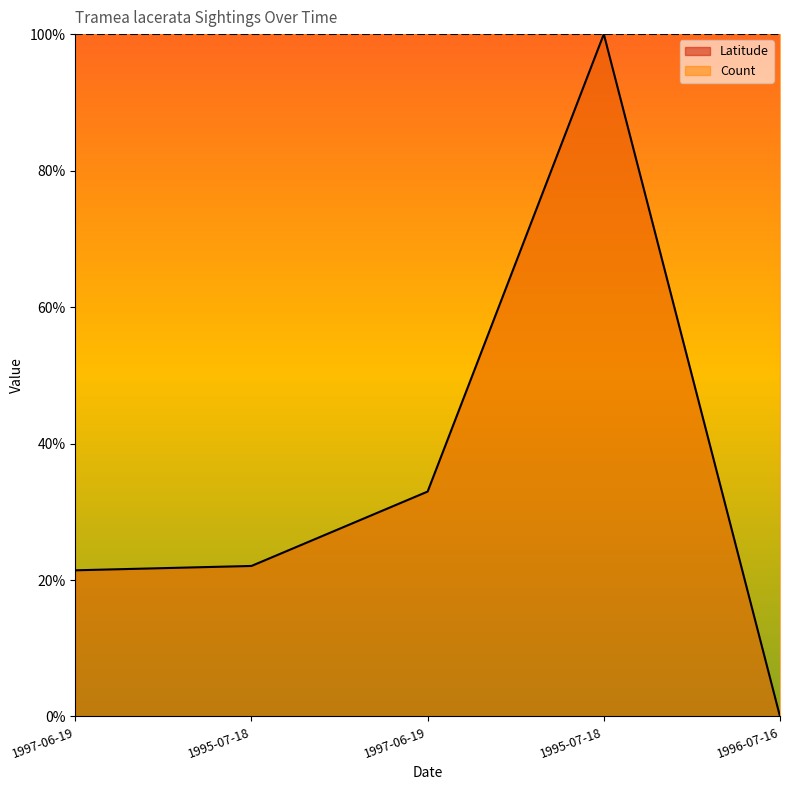

What is the difference between the second highest and second lowest values?

0.1